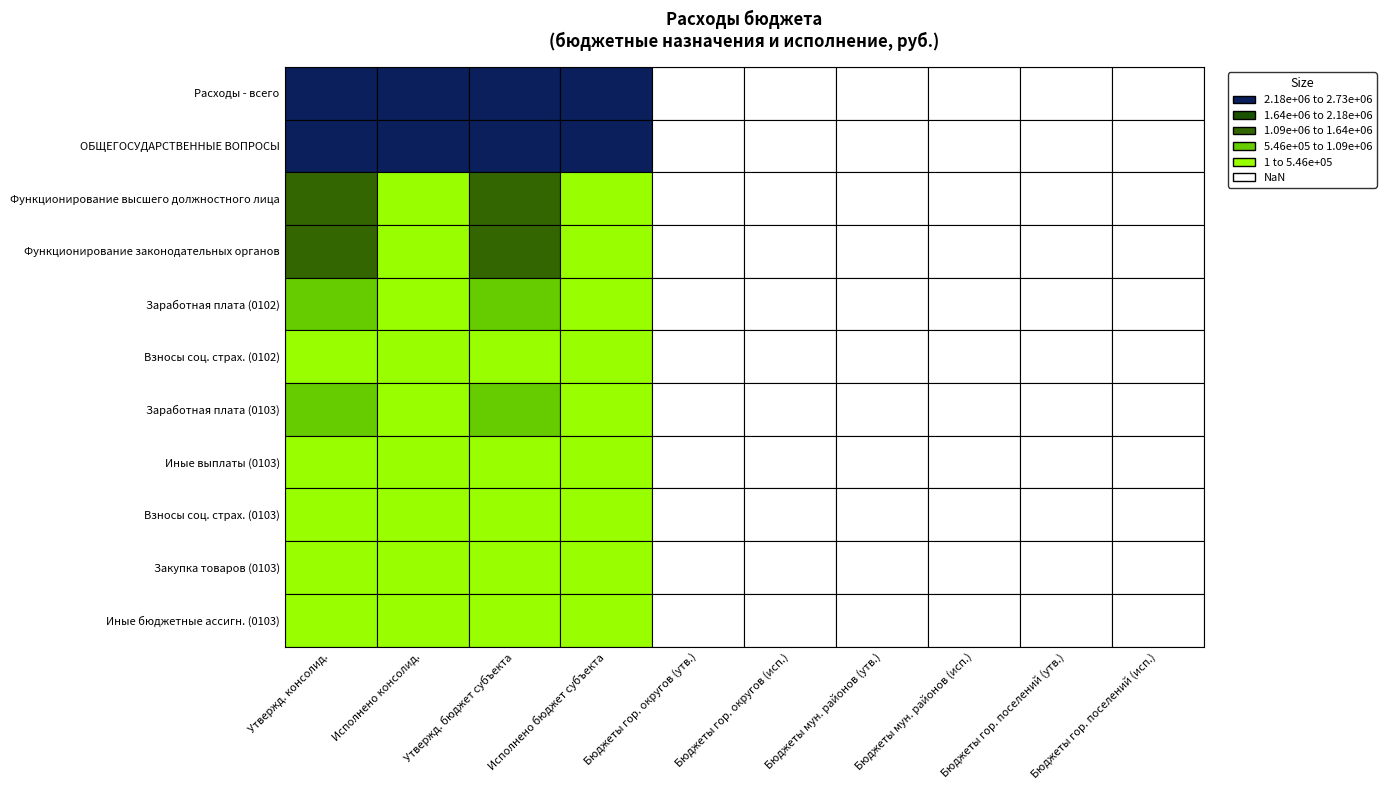

Is it true that Заработная плата (0103) equals 0.0 at 5?

True